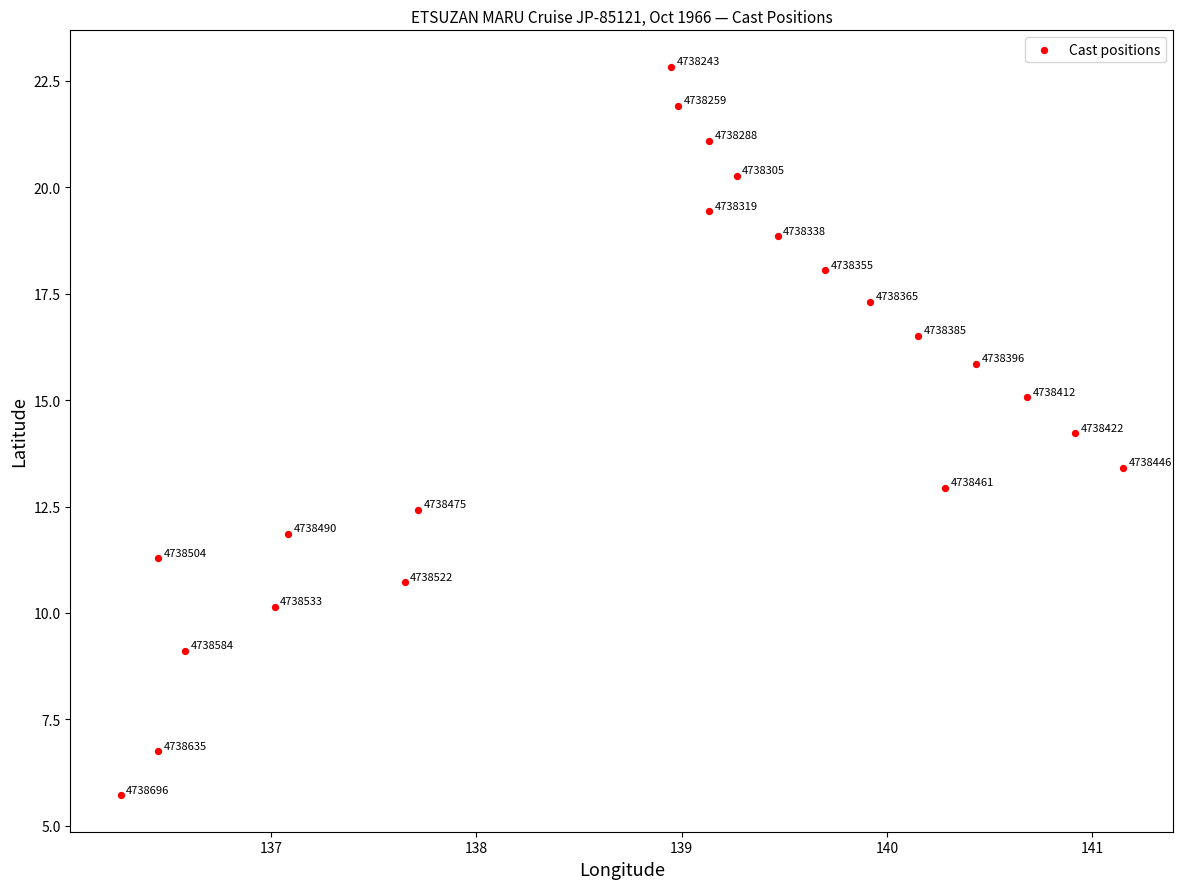

What is the range of X values (max minus min)?

4.9